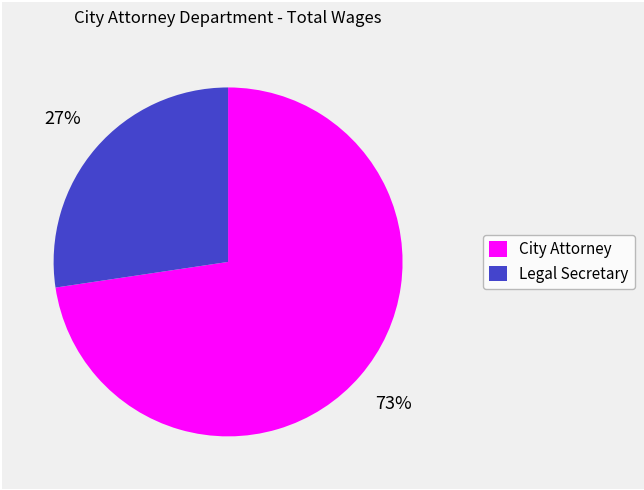

To the nearest percent, what portion does City Attorney represent?

73%